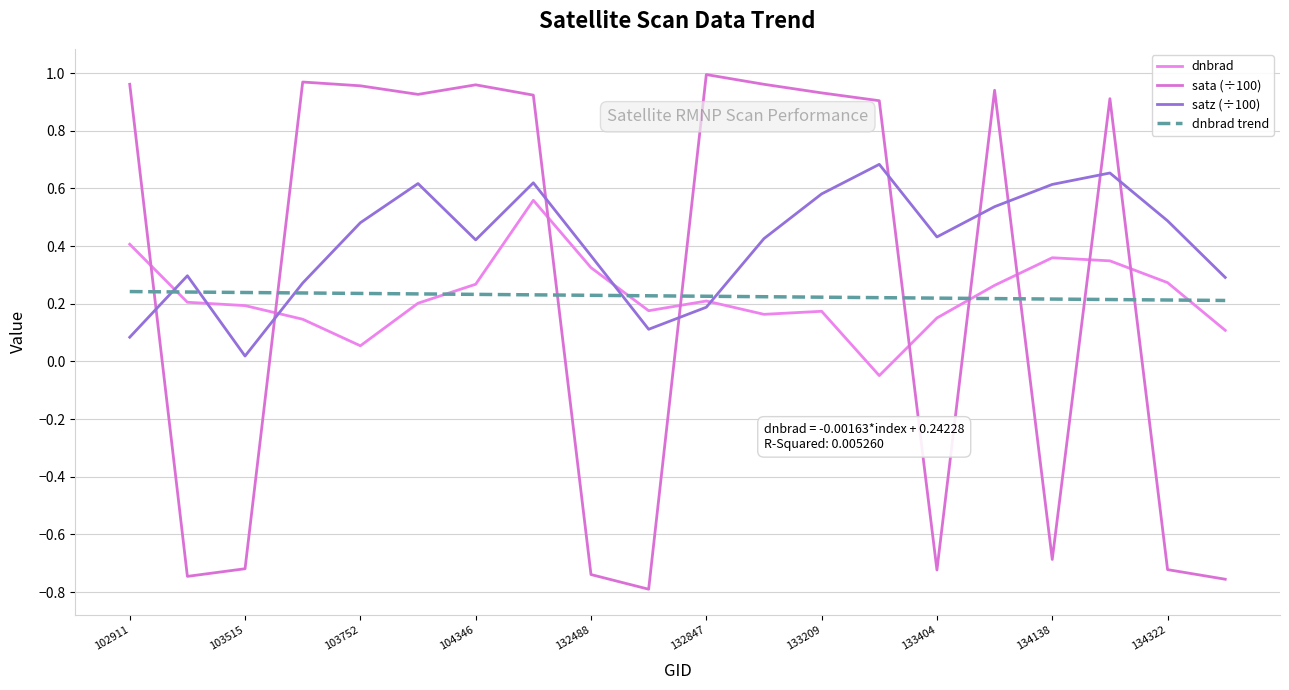

Where is the first local maximum for dnbrad?

132296